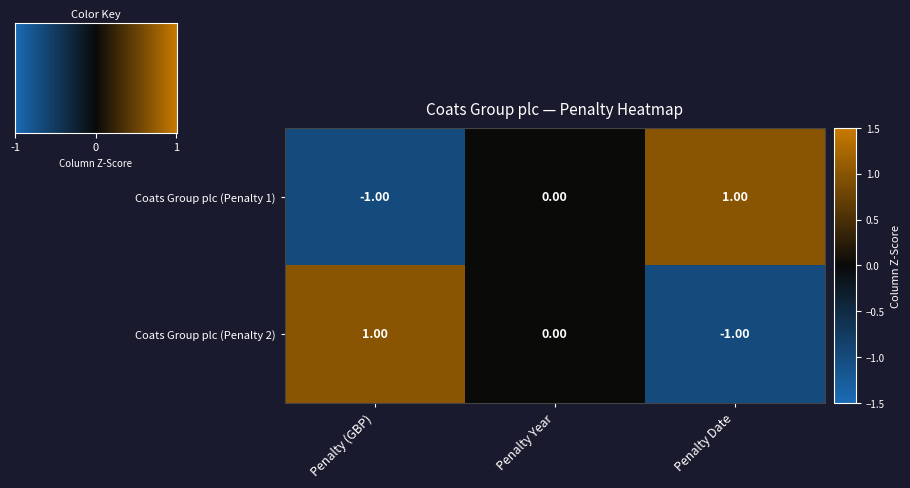

Rank the categories by Coats Group plc (Penalty 2) value from lowest to highest.

Penalty Date, Penalty Year, Penalty (GBP)